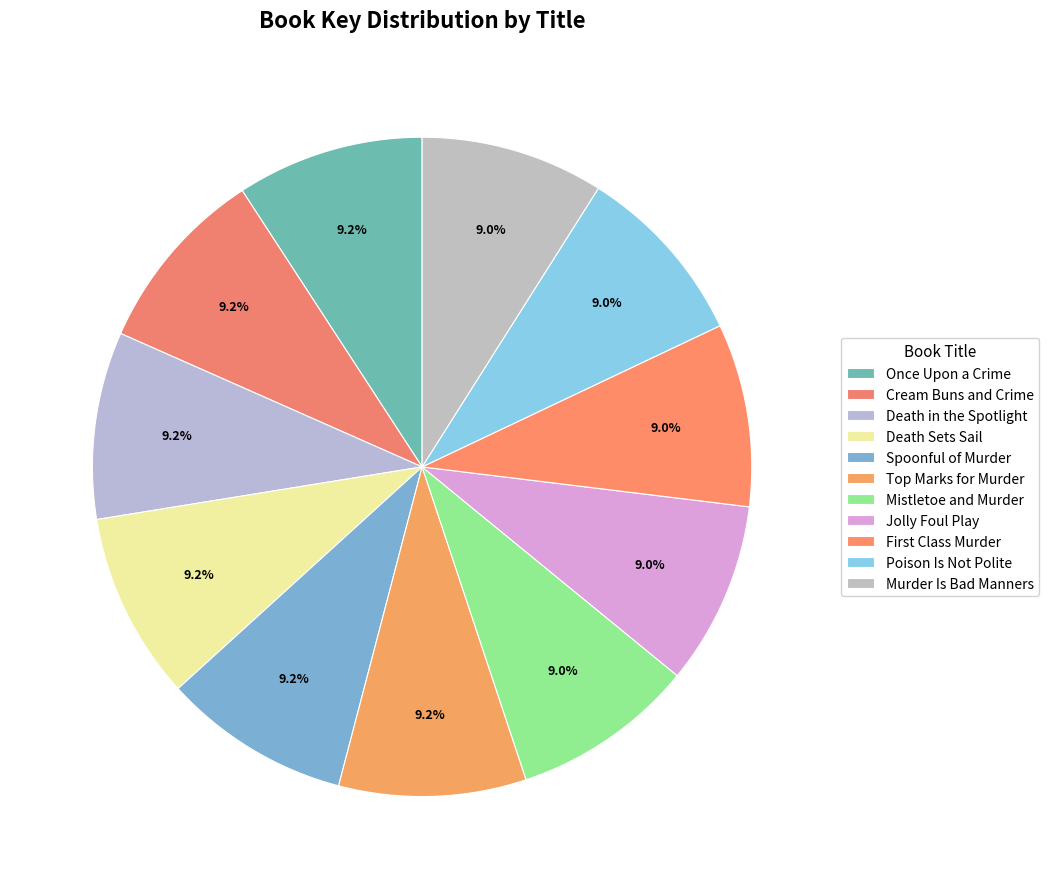

Does any single category account for the majority?

No